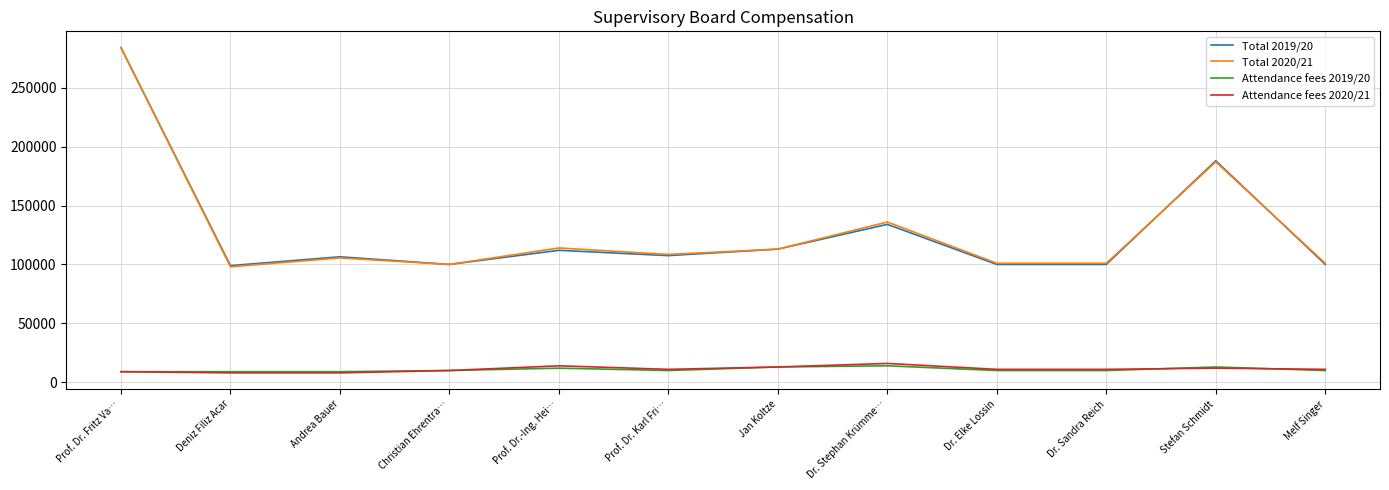

At which category is the sum across all series the highest?

Prof. Dr. Fritz Va…